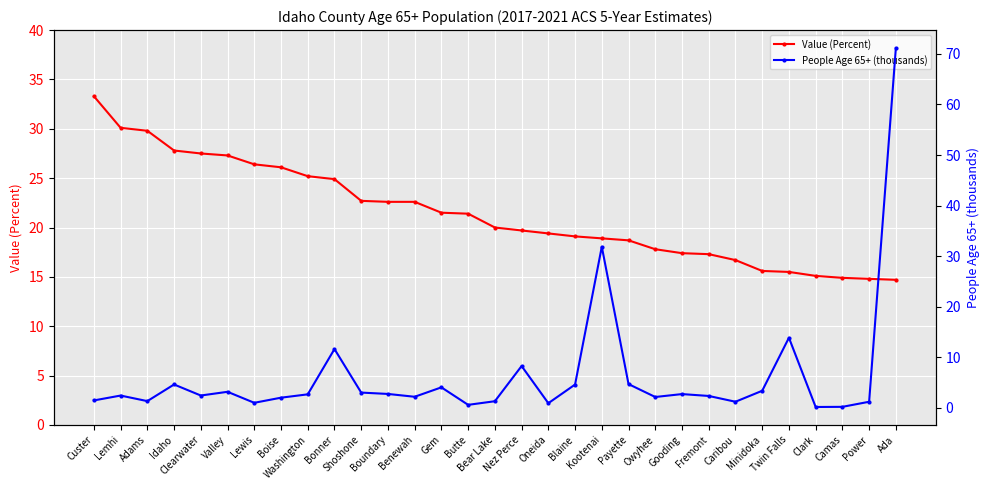

At Adams, list the series in order from smallest to largest.

People Age 65+ (thousands), Value (Percent)